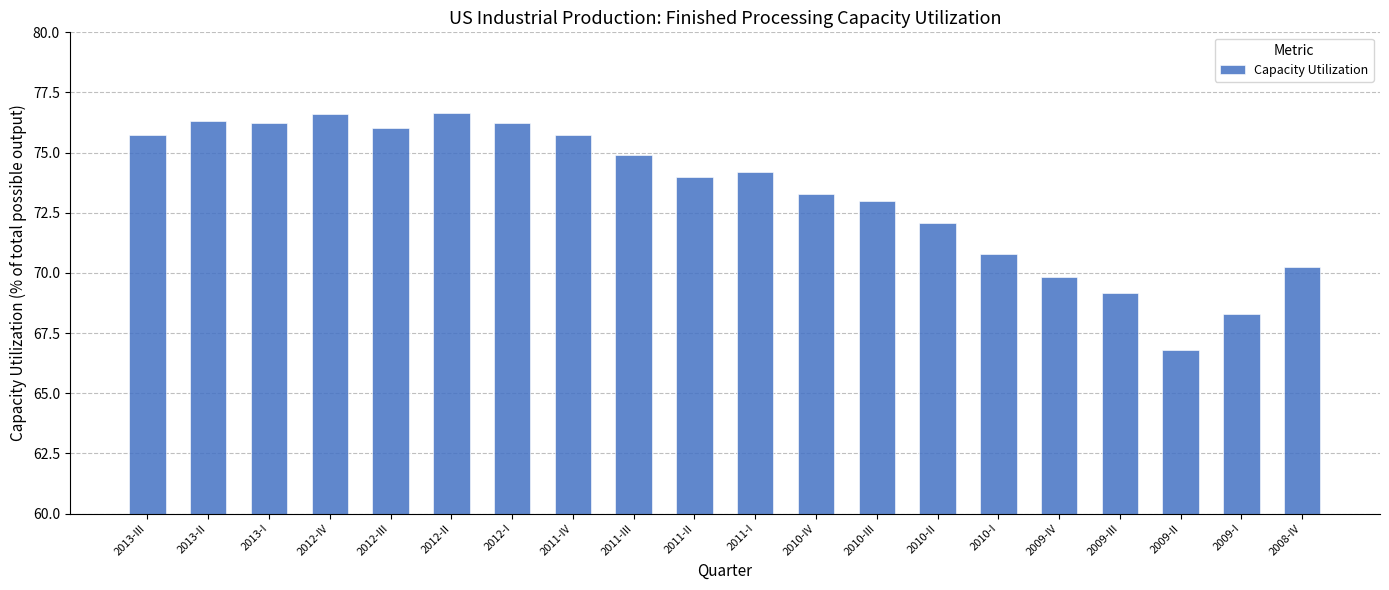

What is the label of the 7th bar from the left?

2012-I